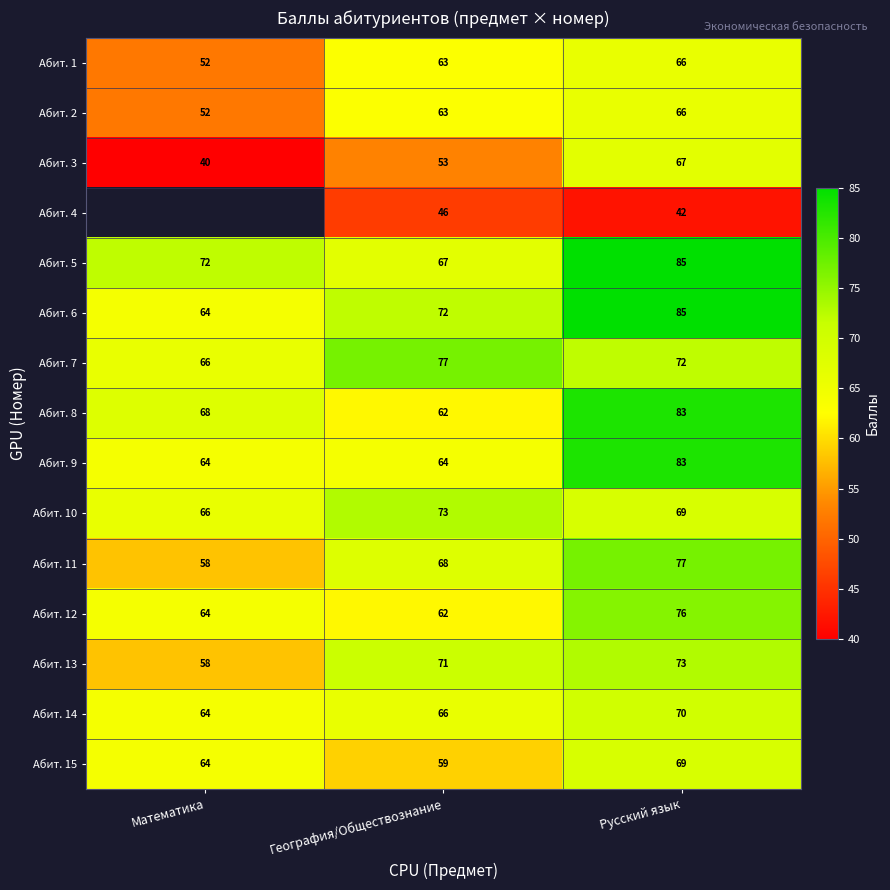

Count the Абит. 1 values in the range 52 to 66.

3